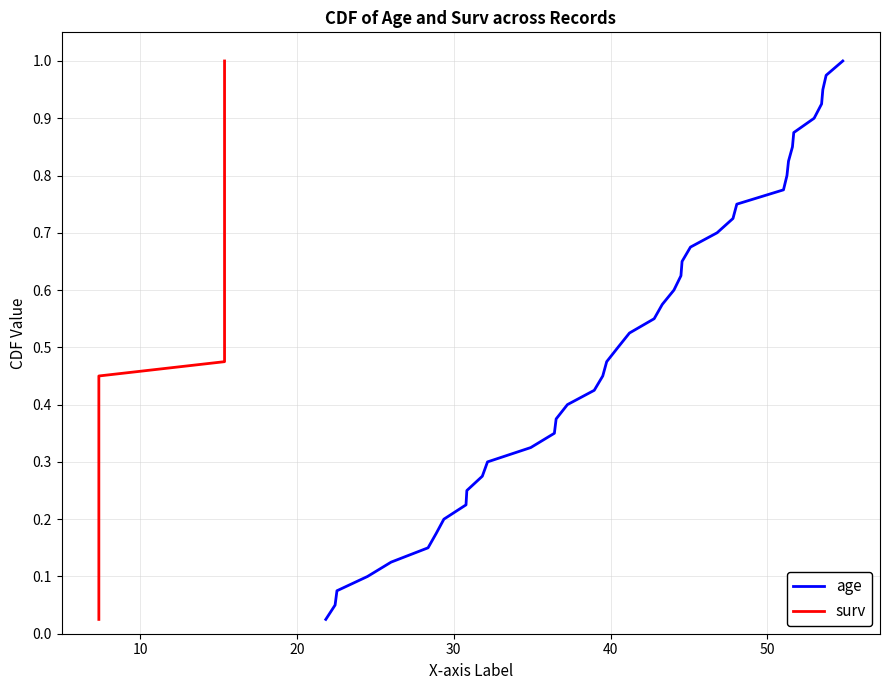

Does the chart display data point markers on the line(s)?

No